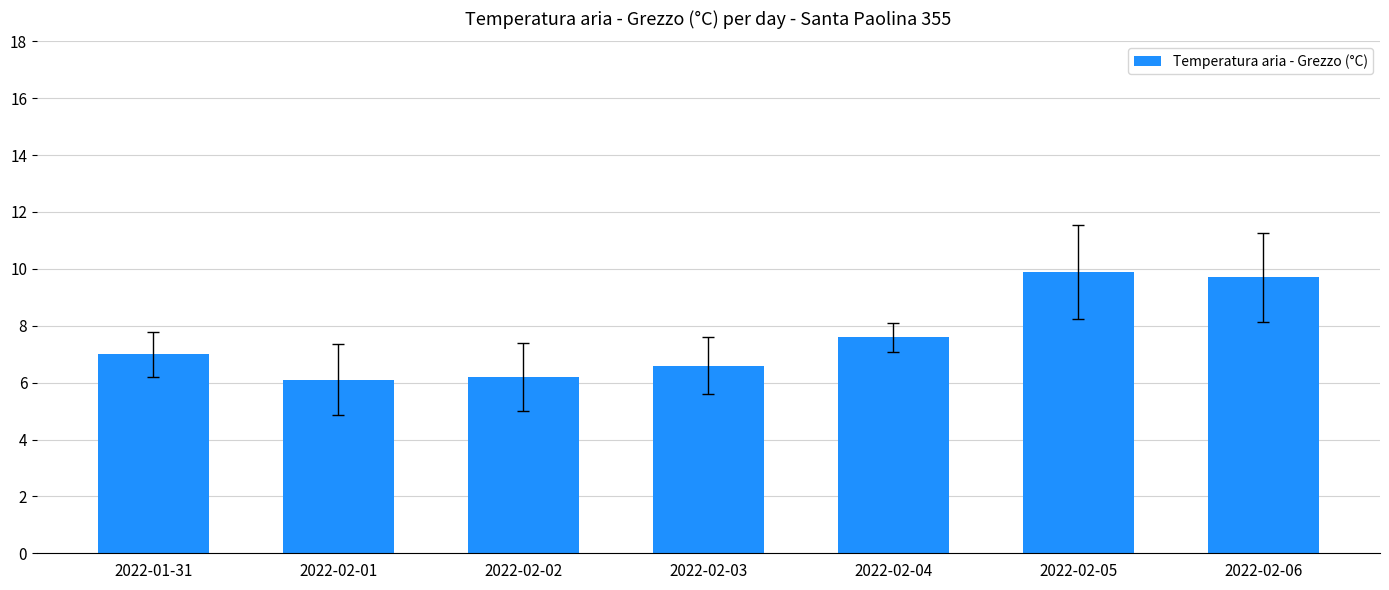

Reading left to right, extract all data points from this chart.

2022-01-31=7.0	2022-02-01=6.1	2022-02-02=6.2	2022-02-03=6.6	2022-02-04=7.6	2022-02-05=9.9	2022-02-06=9.7